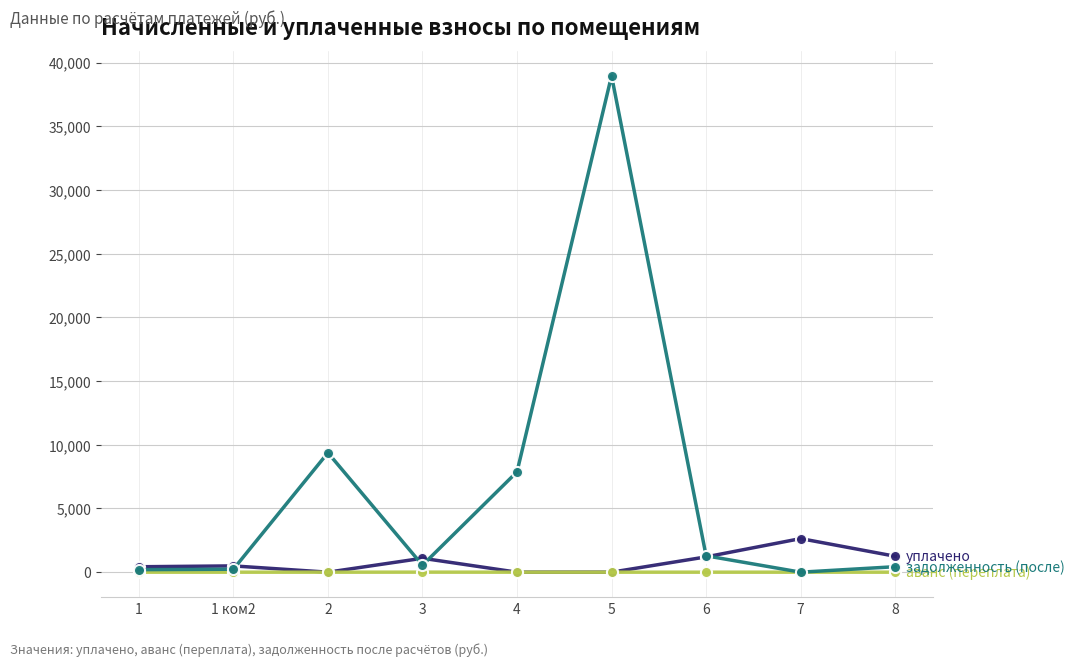

At which category is the sum across all series the highest?

5